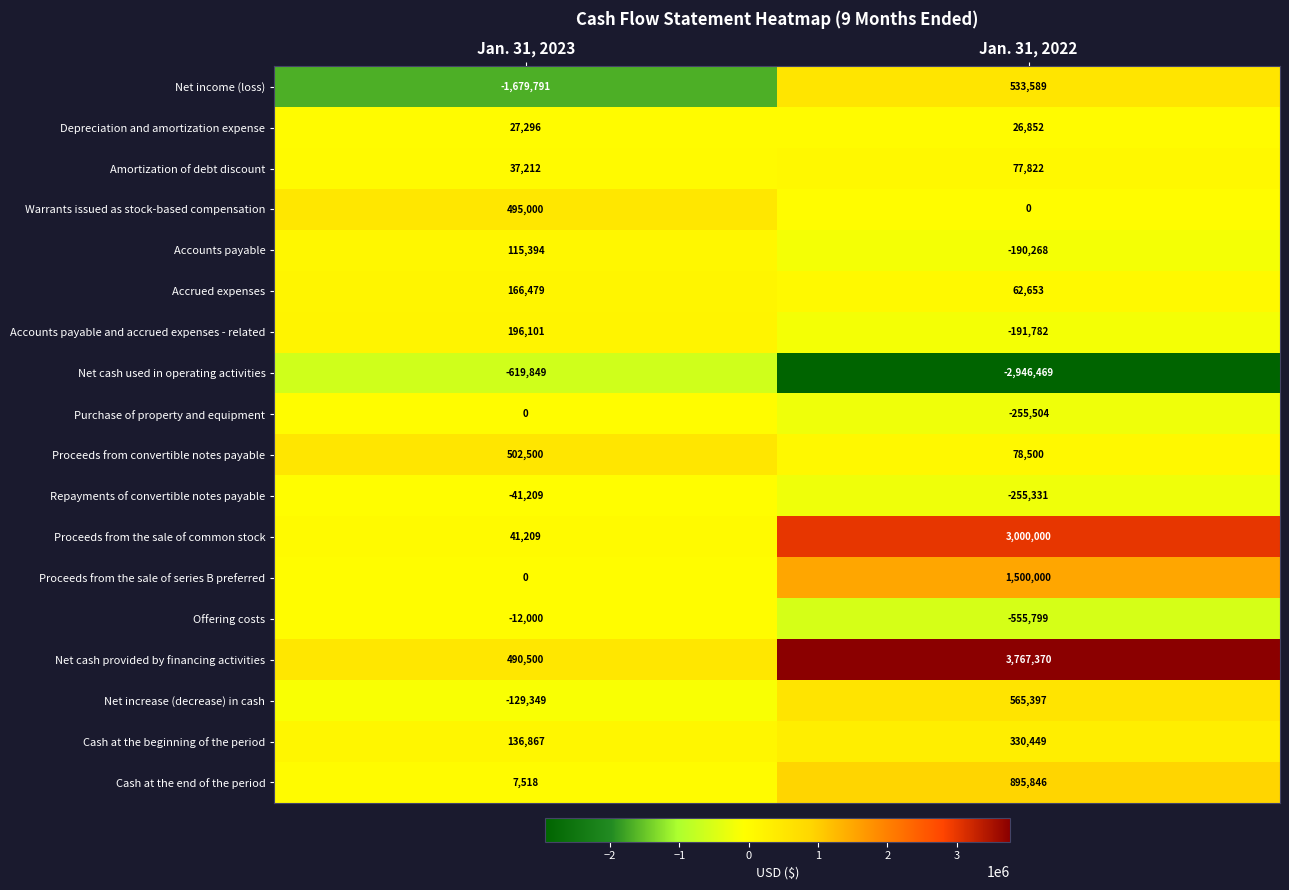

Rank the categories by Proceeds from convertible notes payable value from lowest to highest.

Jan. 31, 2022, Jan. 31, 2023